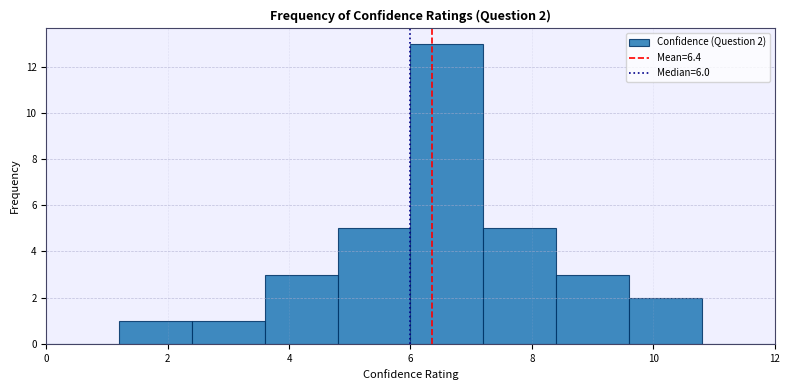

Which range on the x-axis has the tallest bar?

6.0 to 7.2